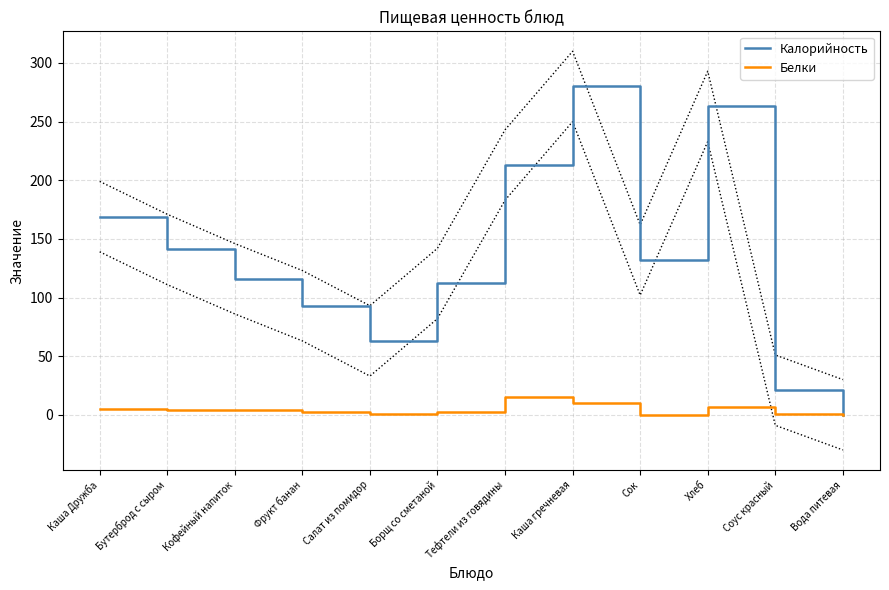

What is the sum of all Калорийность values?

1603